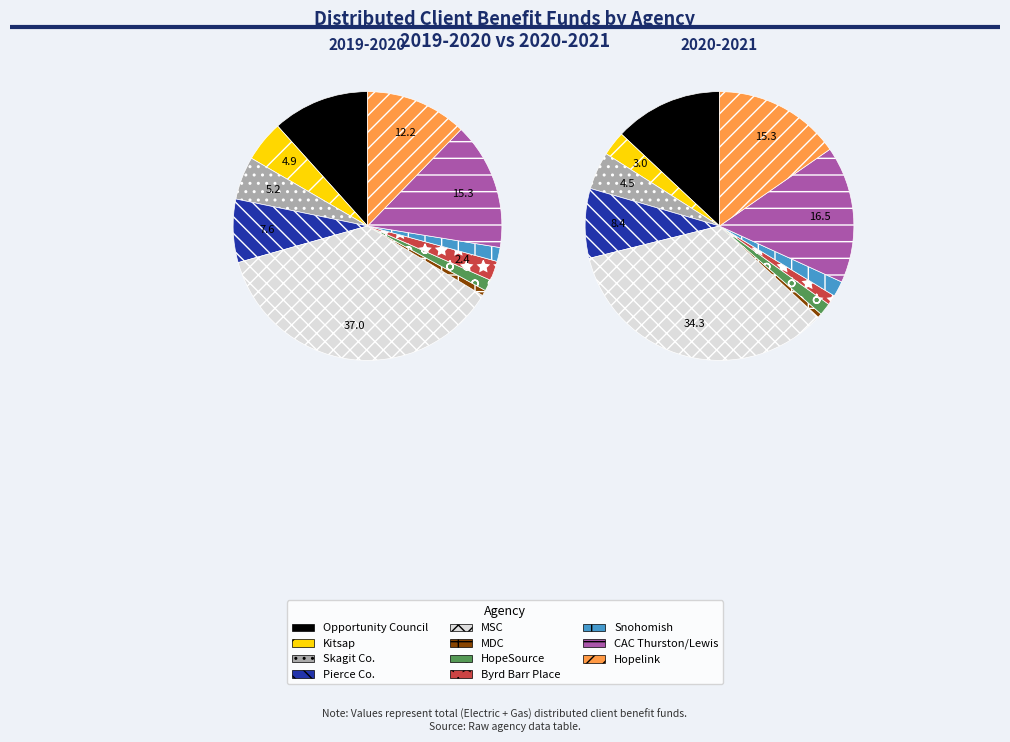

What is the difference between the highest and lowest values at HopeSource?

144076